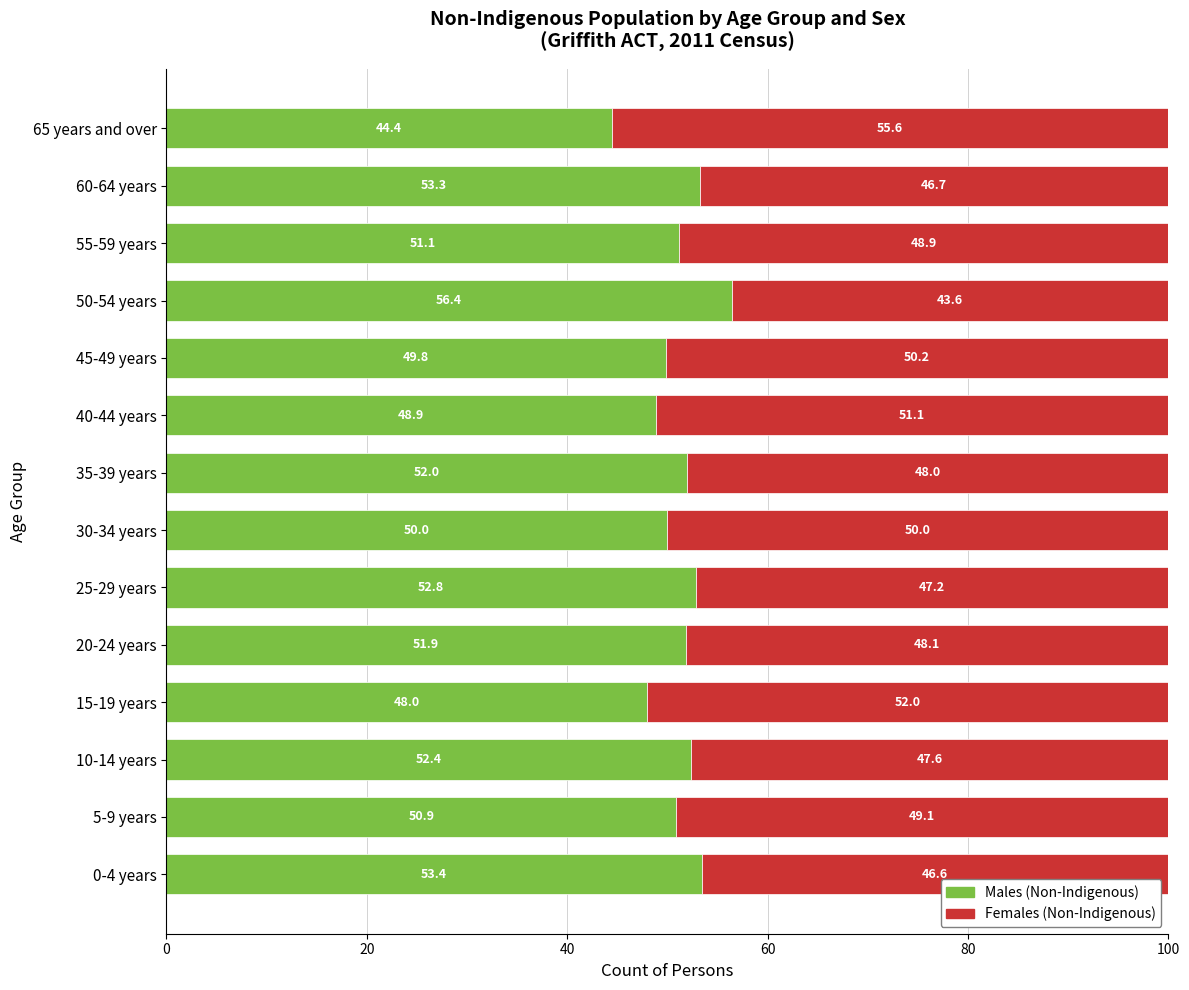

The value of Males (Non-Indigenous) at 35-39 years is 18.0. True or false?

False